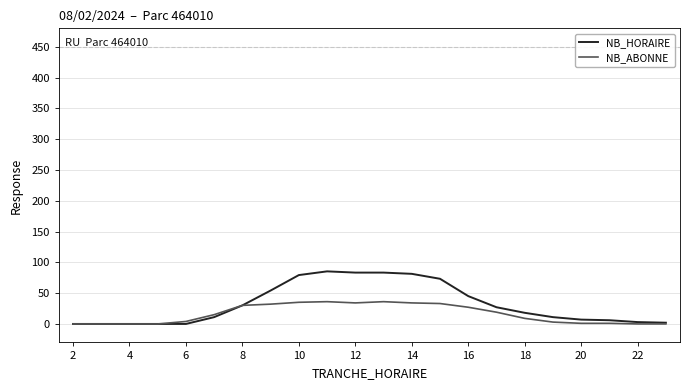

Which series has the largest range (max minus min)?

NB_HORAIRE